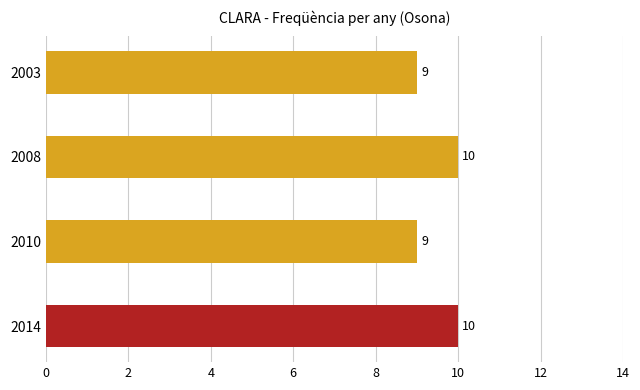

Count the values in the range 9 to 10.

4